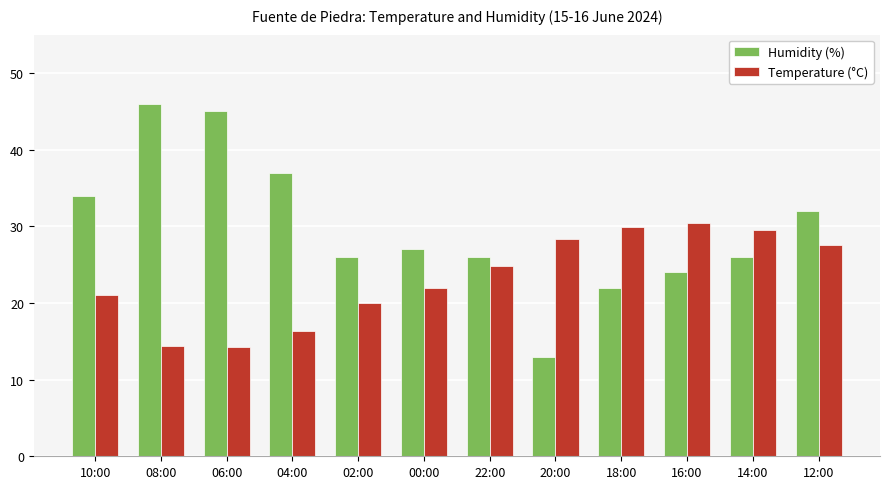

What is the difference between the highest and lowest values at 22:00?

1.2